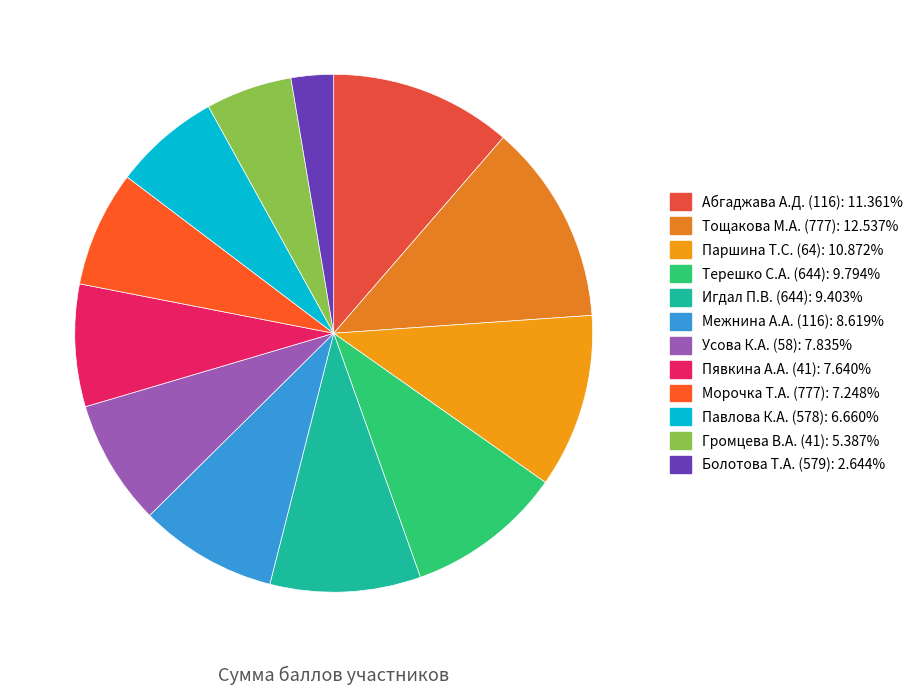

Approximately how many times larger is the value at Морочка Т.А. (777) compared to Пявкина А.А. (41)?

0.9